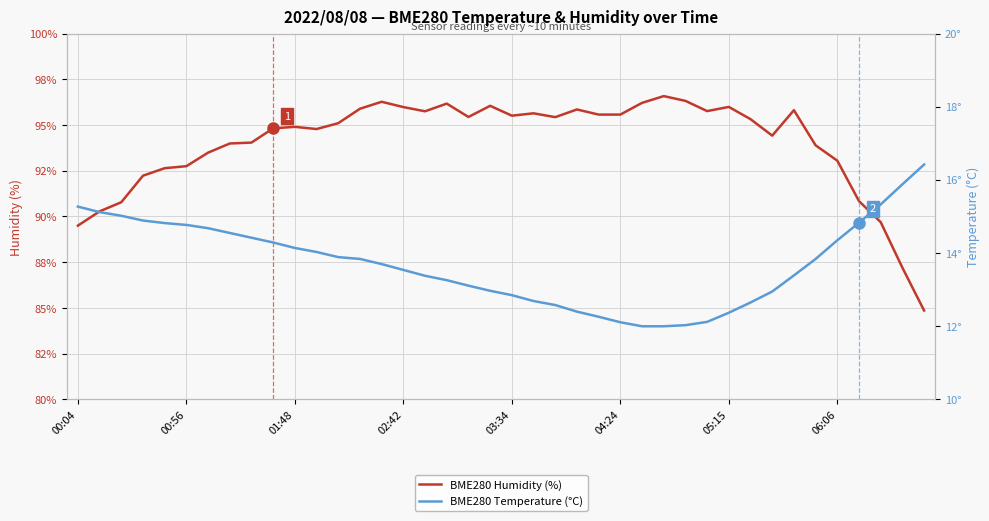

What is the greatest value displayed?

96.6